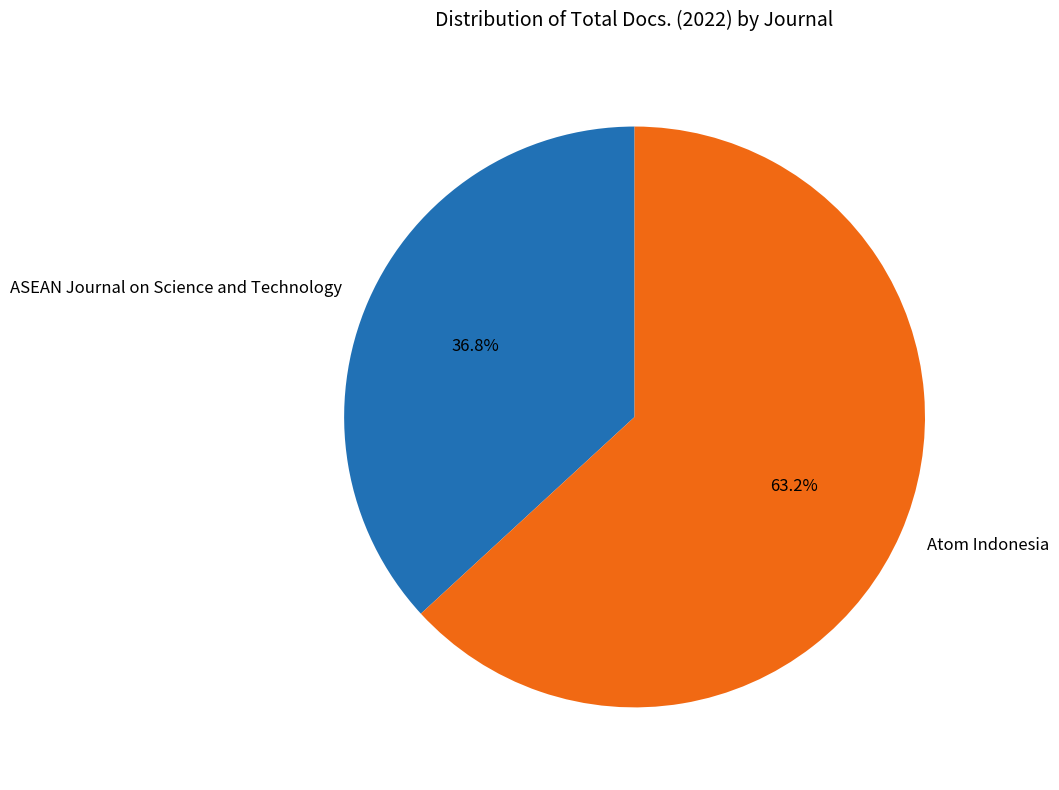

Is the sum of ASEAN Journal on Science and Technology and Atom Indonesia greater than half?

Yes